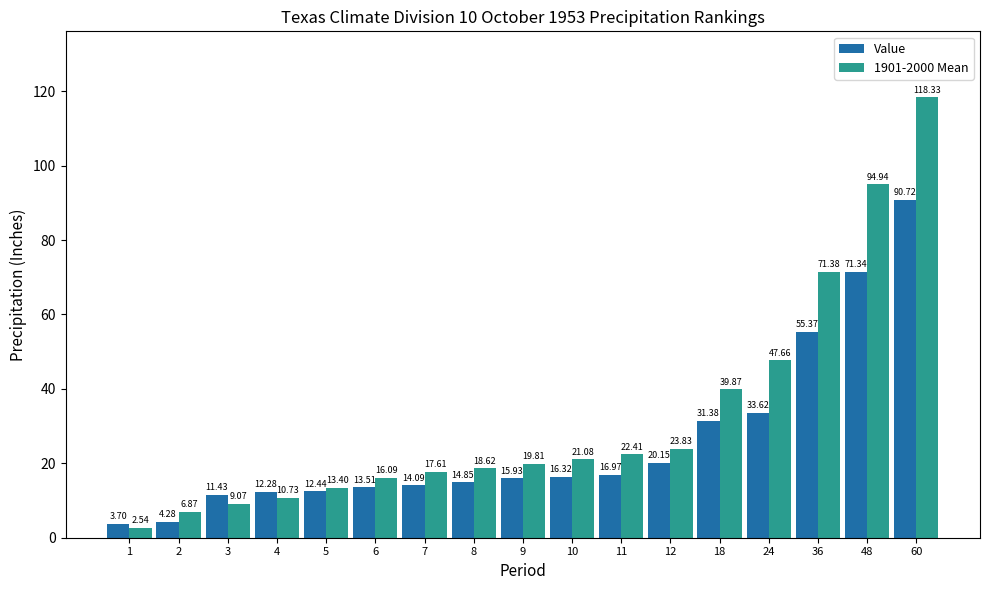

What is the maximum value for 1901-2000 Mean?

118.3